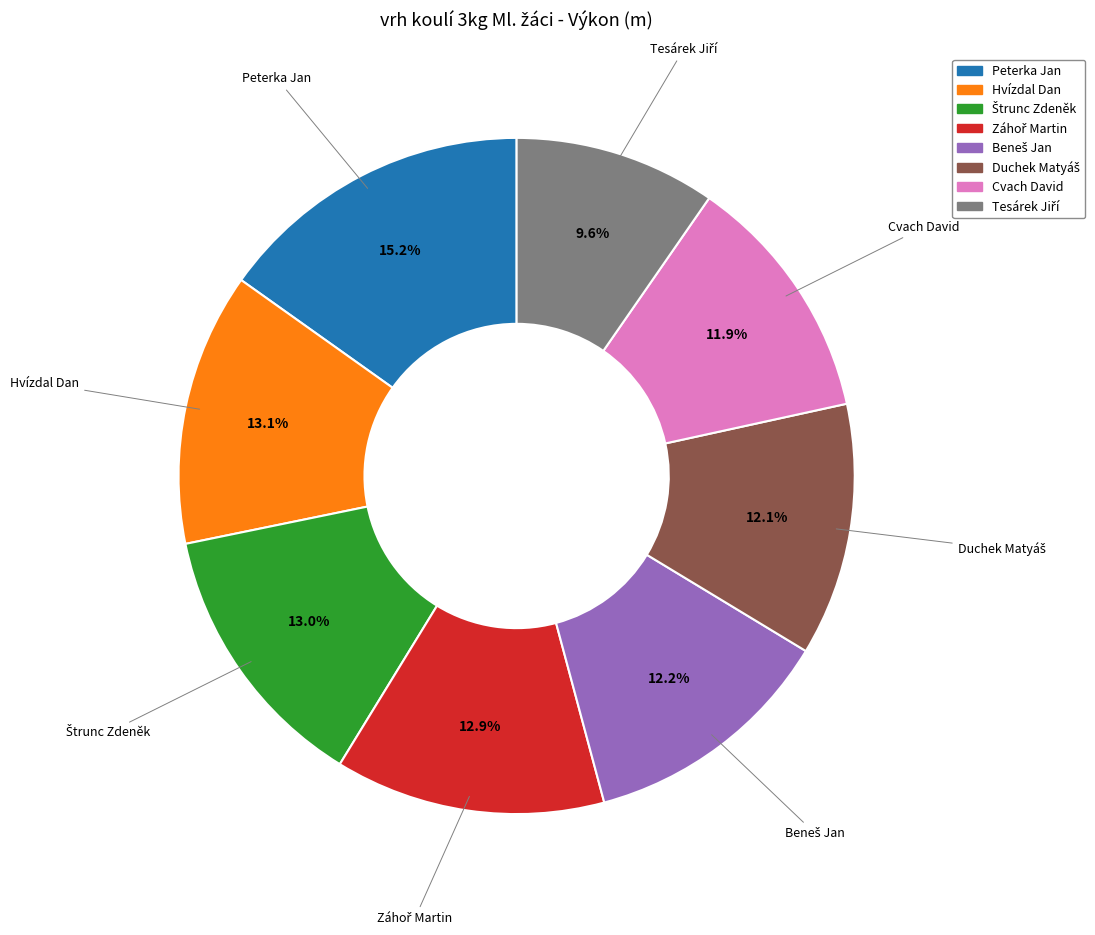

Which slice is the largest?

Peterka Jan